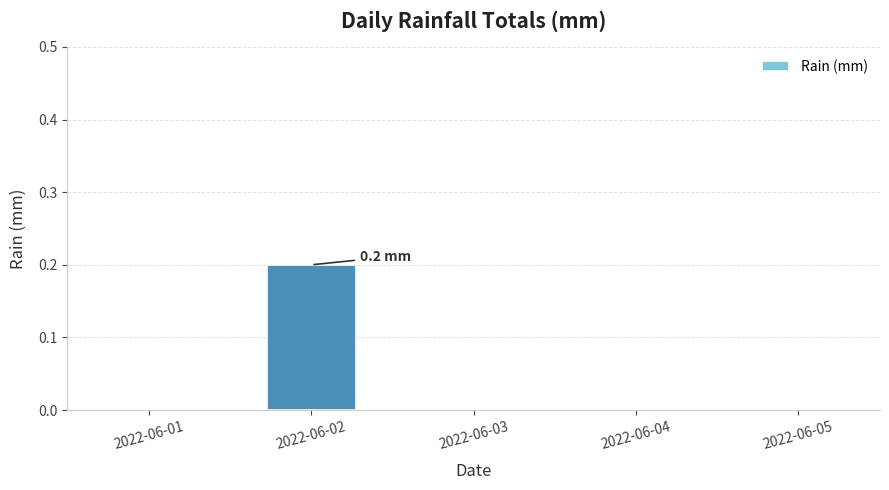

Reading left to right, what are all the values shown in this chart?

0.0	0.2	0.0	0.0	0.0